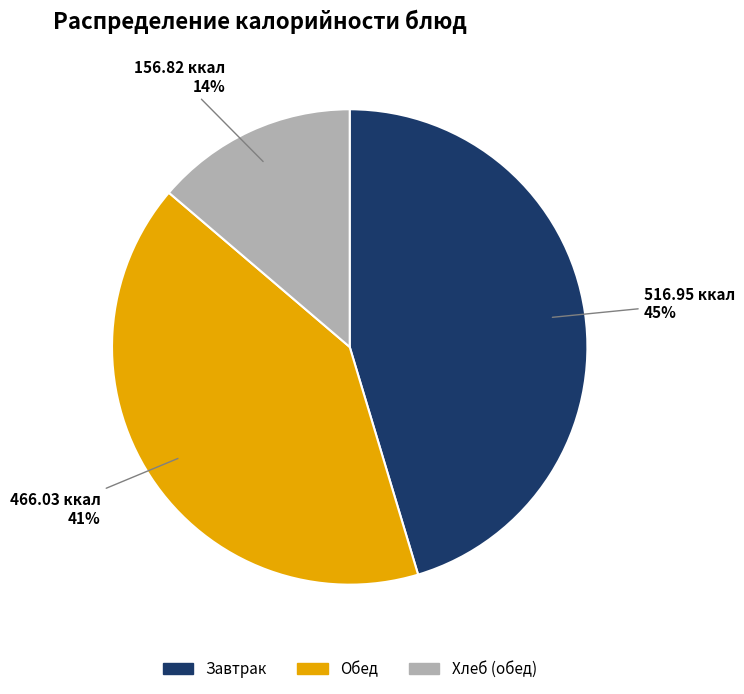

To the nearest percent, what is the average slice percentage?

33%